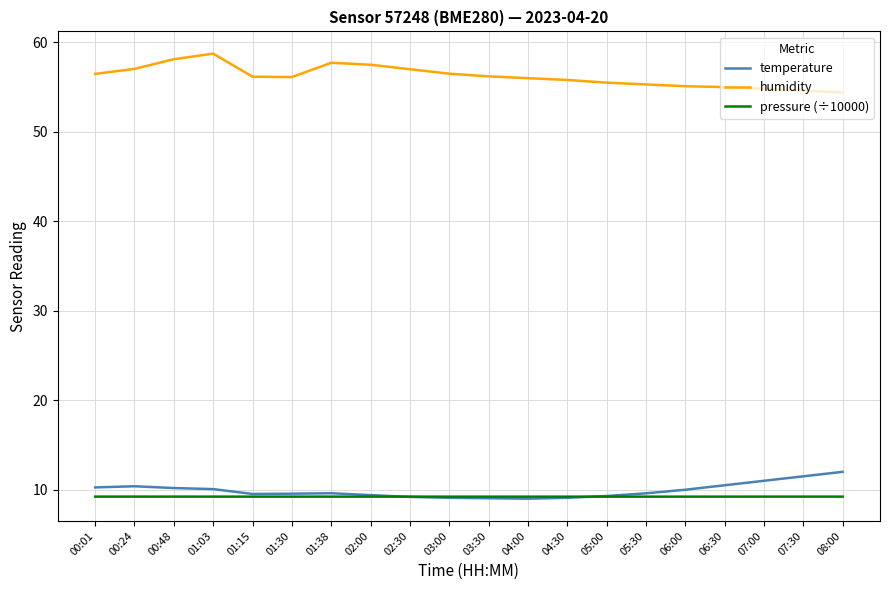

List the series in order of their peak value, highest first.

humidity, temperature, pressure (÷10000)